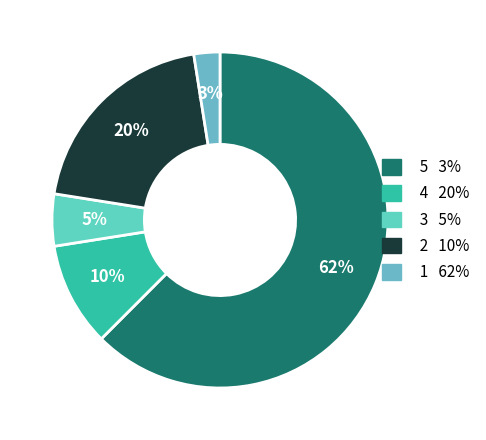

To the nearest percent, what is the average slice percentage?

20%